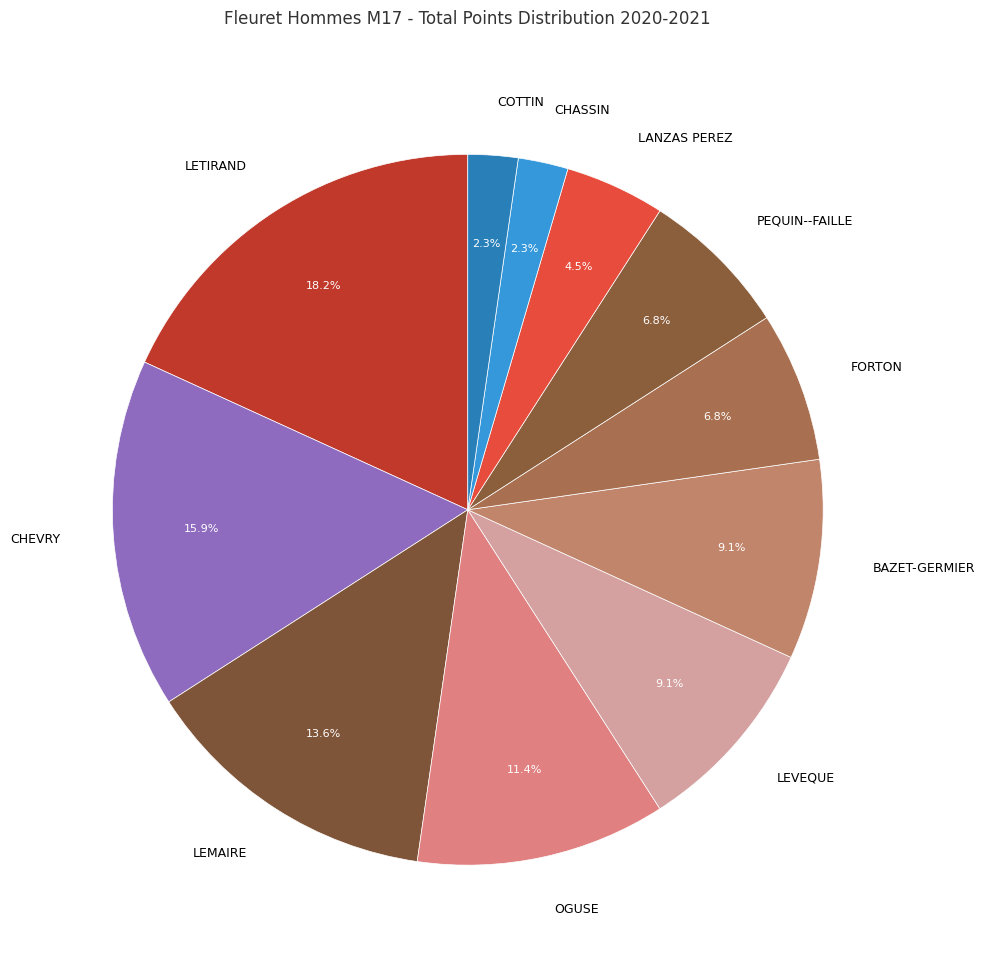

Which category has the biggest portion of the pie?

LETIRAND